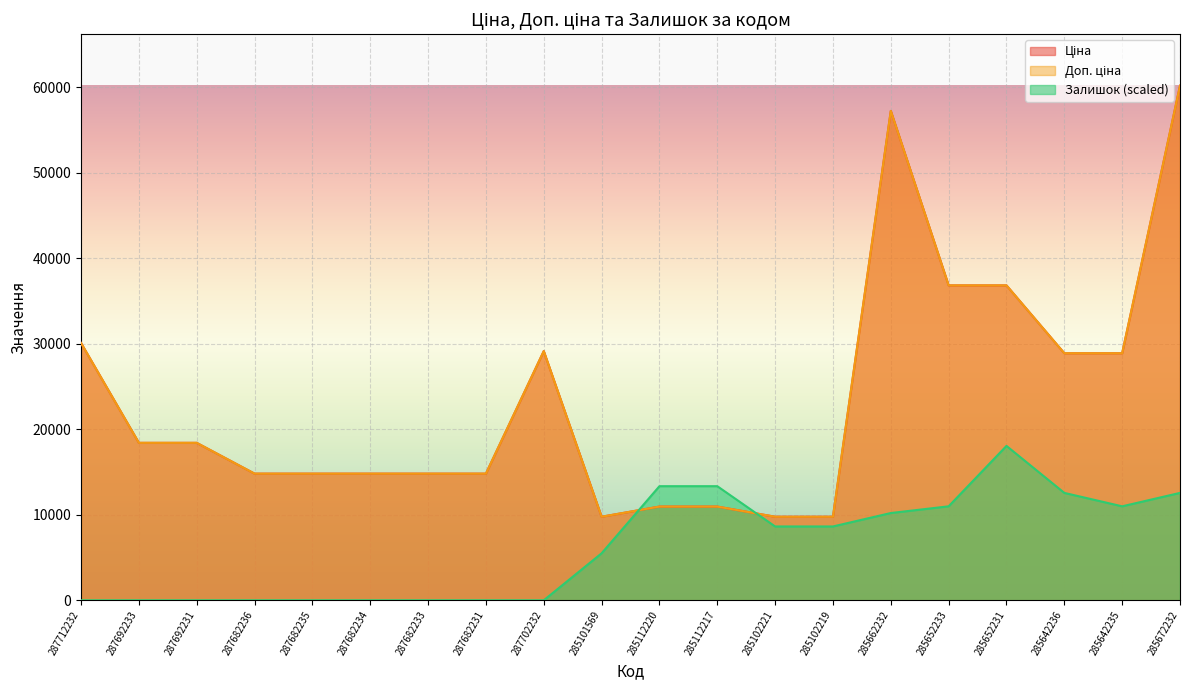

Count the number of data series in this chart.

3